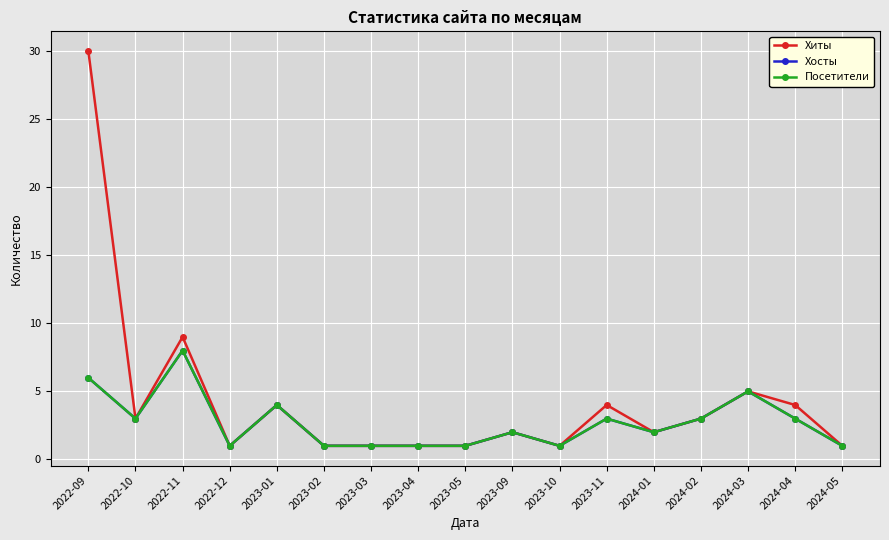

Is this an area chart (filled region under the line)?

No